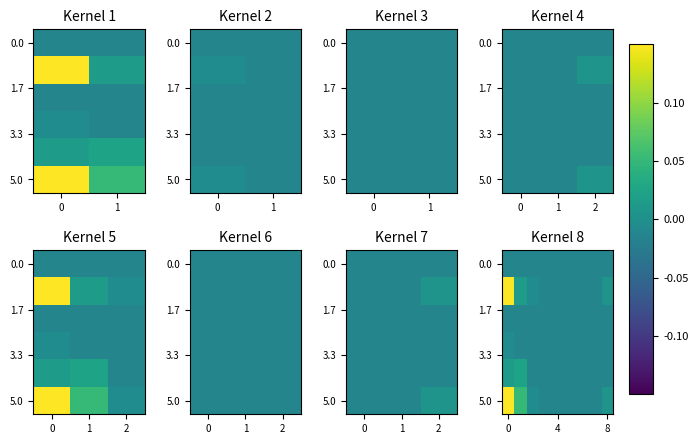

How many values in 5.0 are below zero?

6